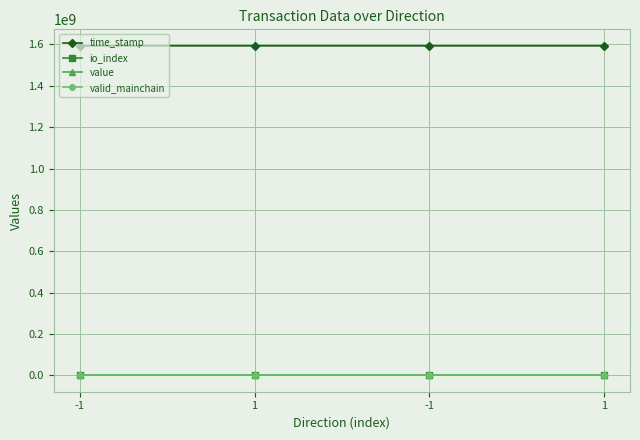

How many lines are shown in the chart?

4